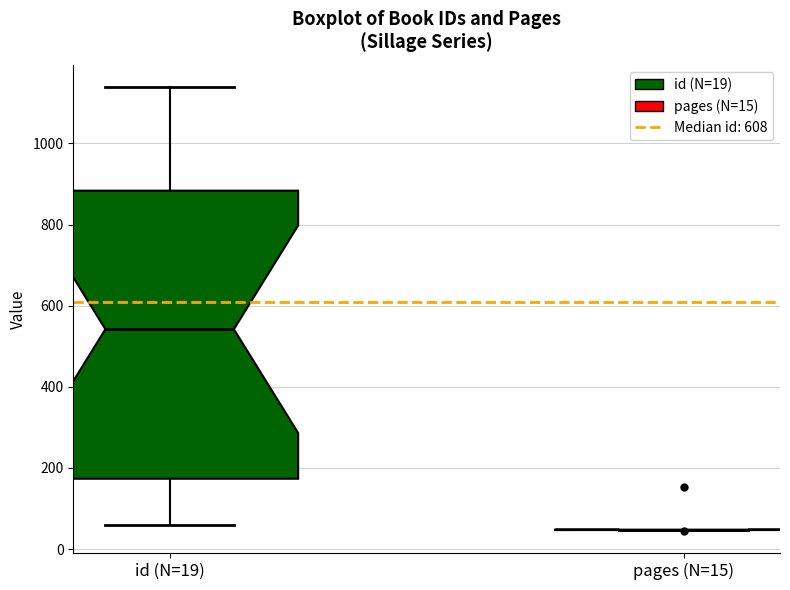

Reading left to right, transcribe this box plot: for each box, give where its median line is, the range the box spans, and where its two whiskers end, as read against the y-axis. The values are not printed on the chart, so give them approximately, as read against the axis.

id (N=19): median 540, box 180 to 880, whiskers 60 to 1140
pages (N=15): box collapsed to a line at 40, whiskers 40 to 40